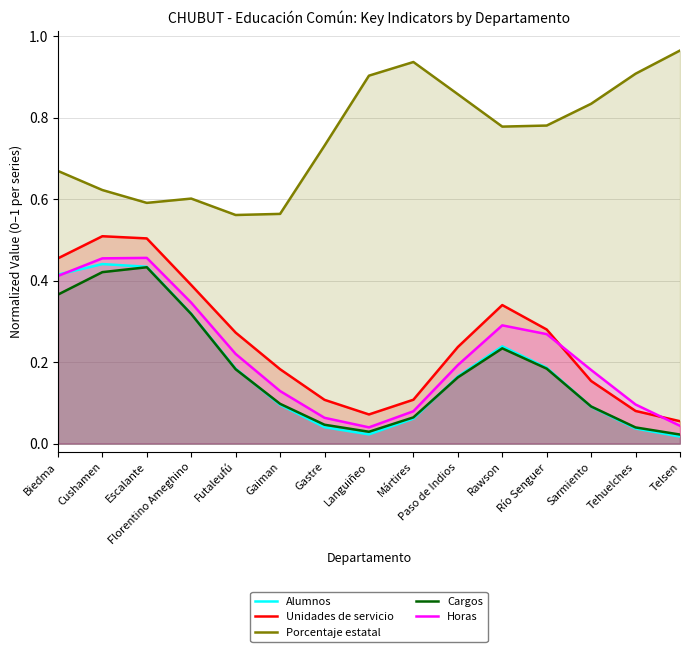

What is the difference between the maximum and minimum values in the Horas series?

0.4